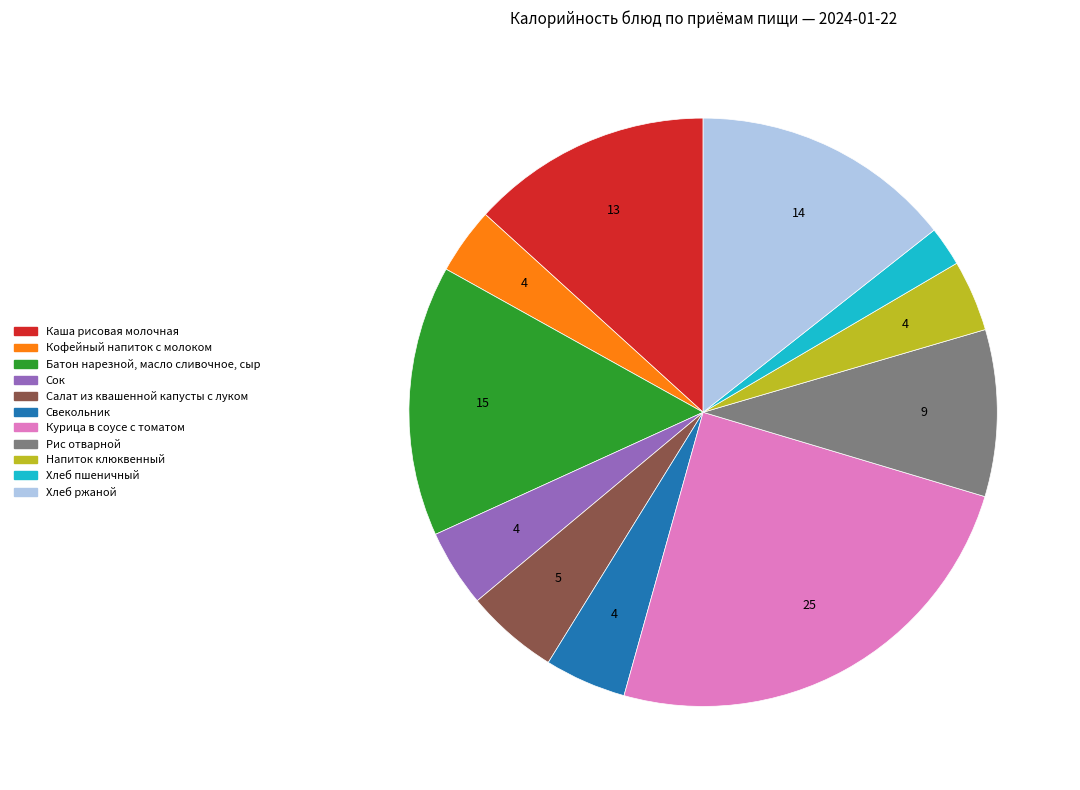

Does Рис отварной represent more than half of the total?

No